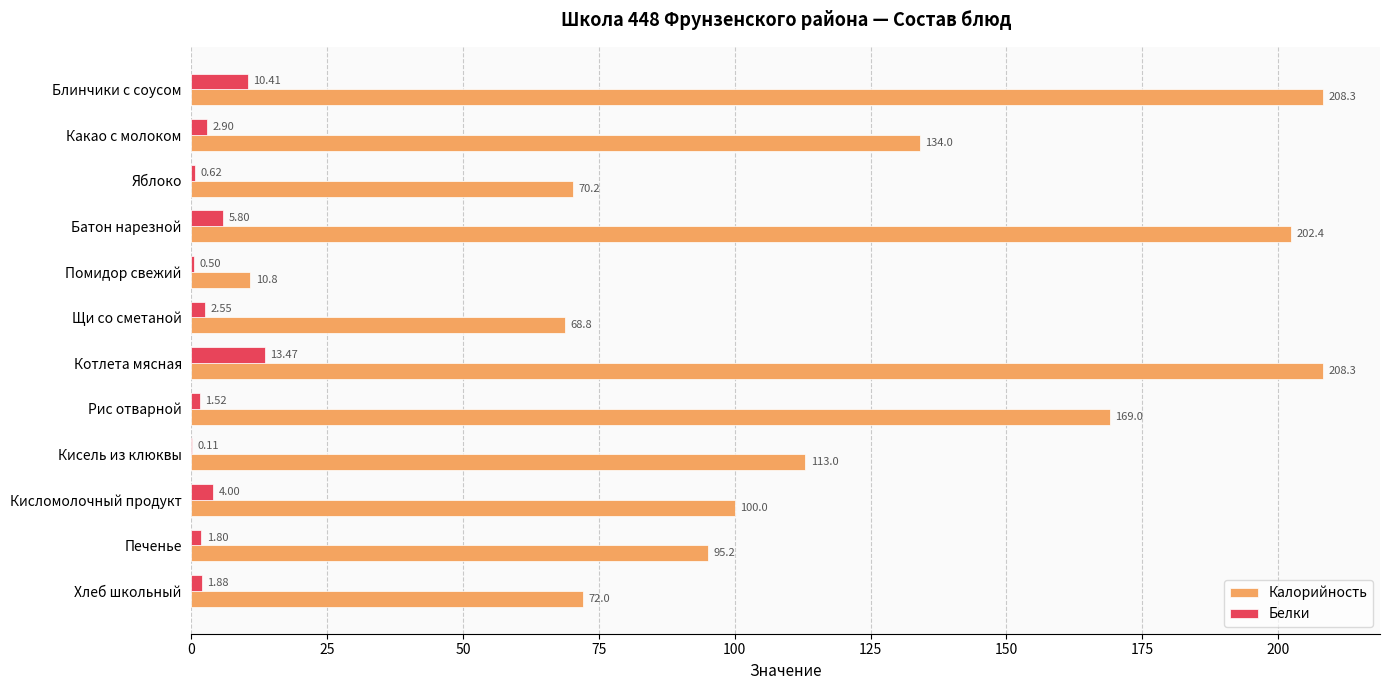

What is the sum of all Белки values?

45.6